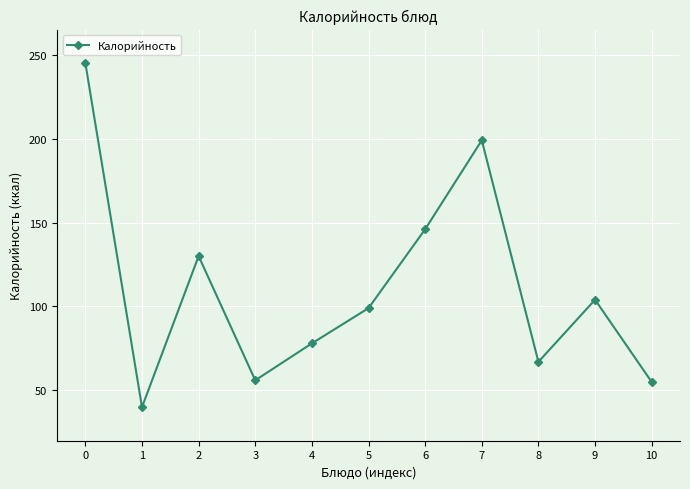

What is the maximum value shown in the chart?

245